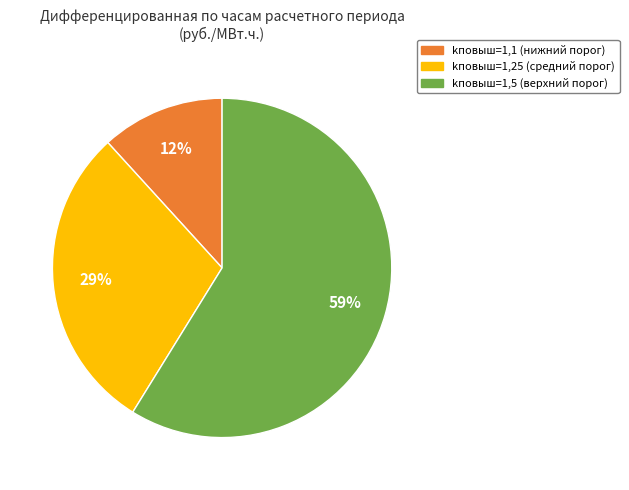

Is there a majority slice in this chart?

Yes